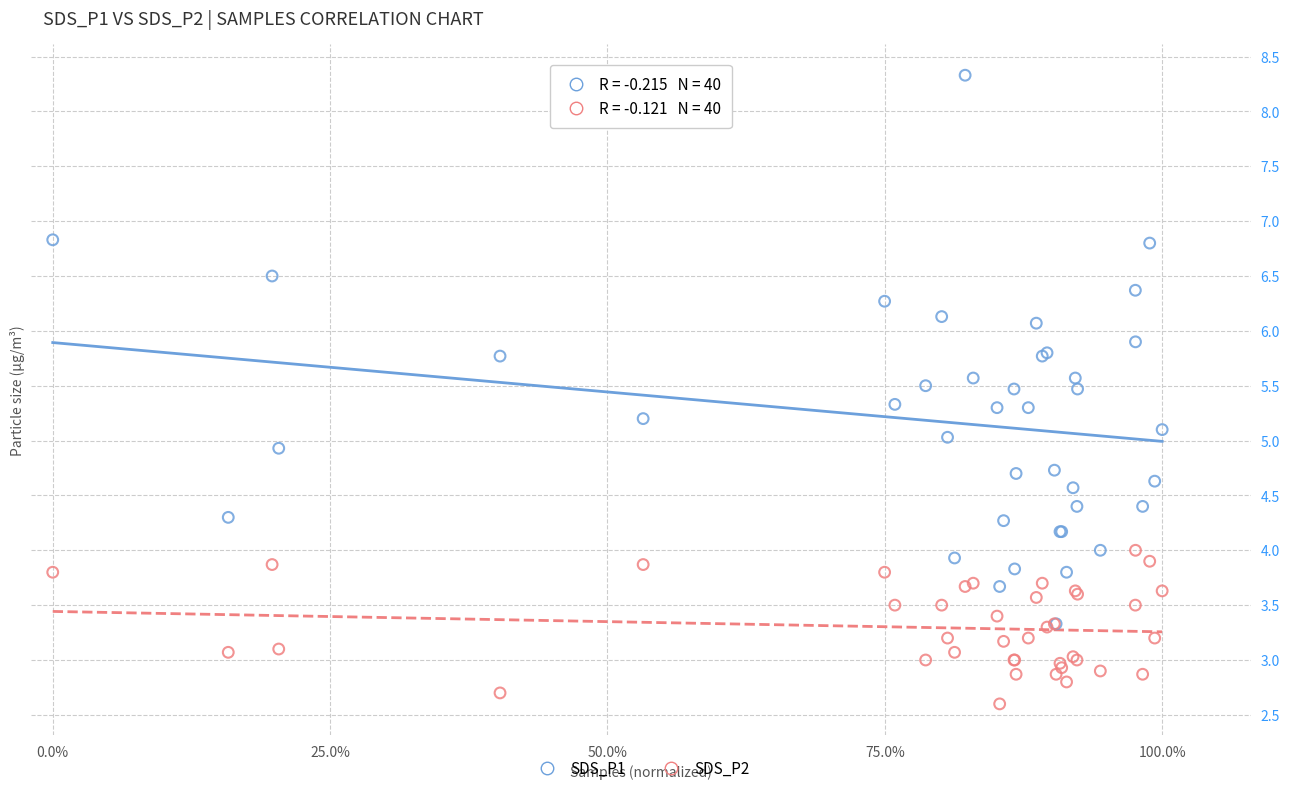

Which series contains the lowest Y value?

SDS_P2